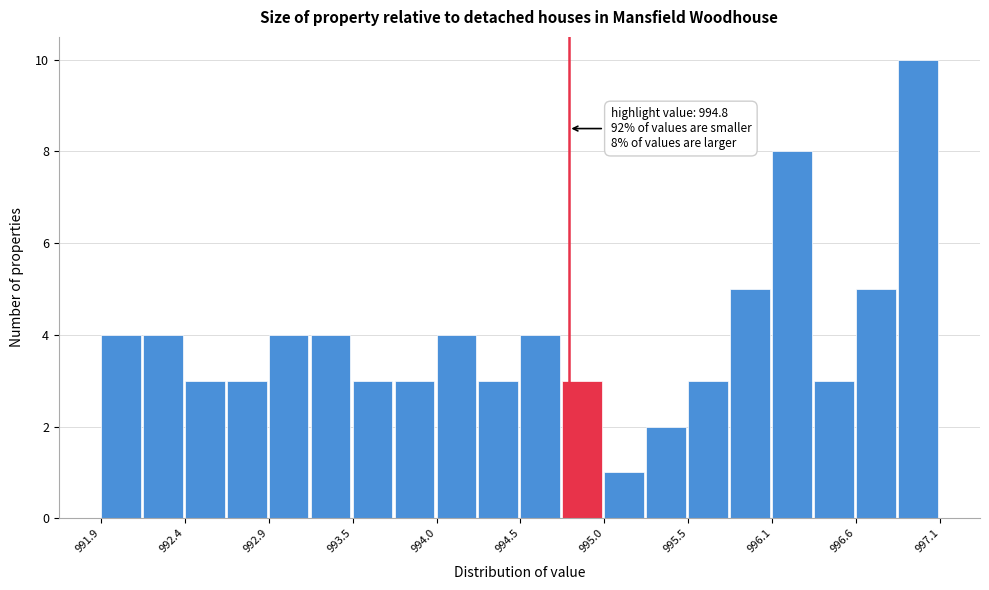

Around what value on the x-axis is the tallest bar? Give the approximate position of its centre, as read against the axis.

997.0